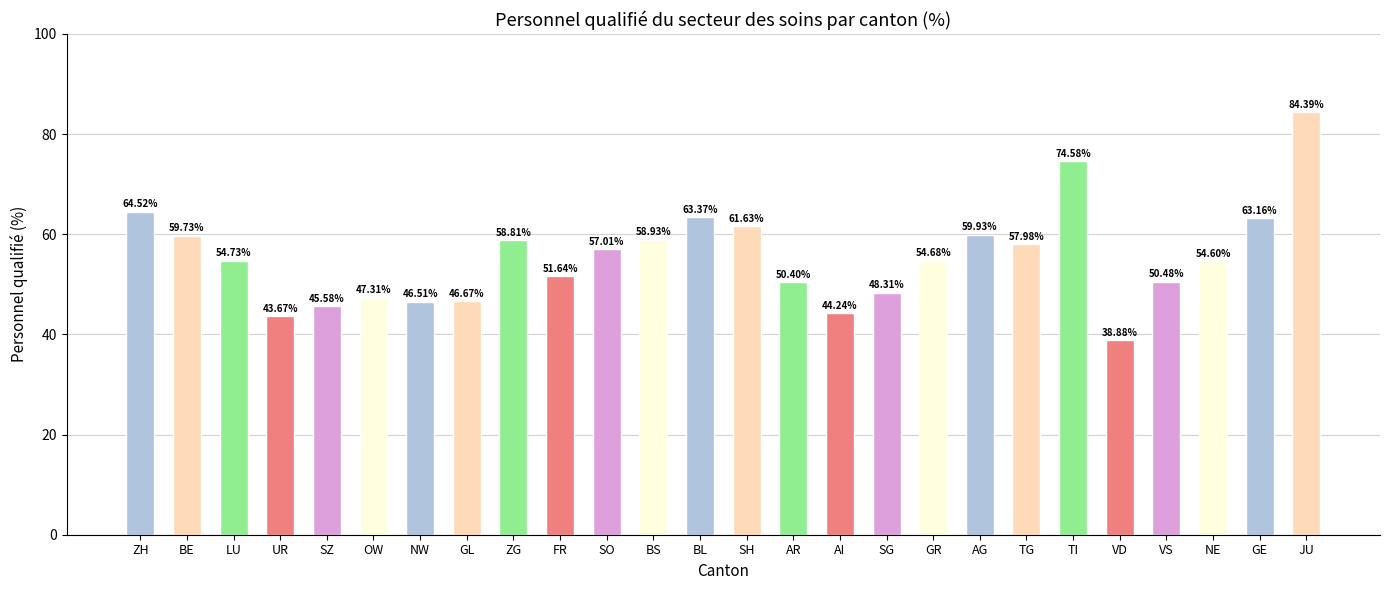

Reading left to right, list all the values displayed in this chart.

ZH=64.5	BE=59.7	LU=54.7	UR=43.7	SZ=45.6	OW=47.3	NW=46.5	GL=46.7	ZG=58.8	FR=51.6	SO=57.0	BS=58.9	BL=63.4	SH=61.6	AR=50.4	AI=44.2	SG=48.3	GR=54.7	AG=59.9	TG=58.0	TI=74.6	VD=38.9	VS=50.5	NE=54.6	GE=63.2	JU=84.4